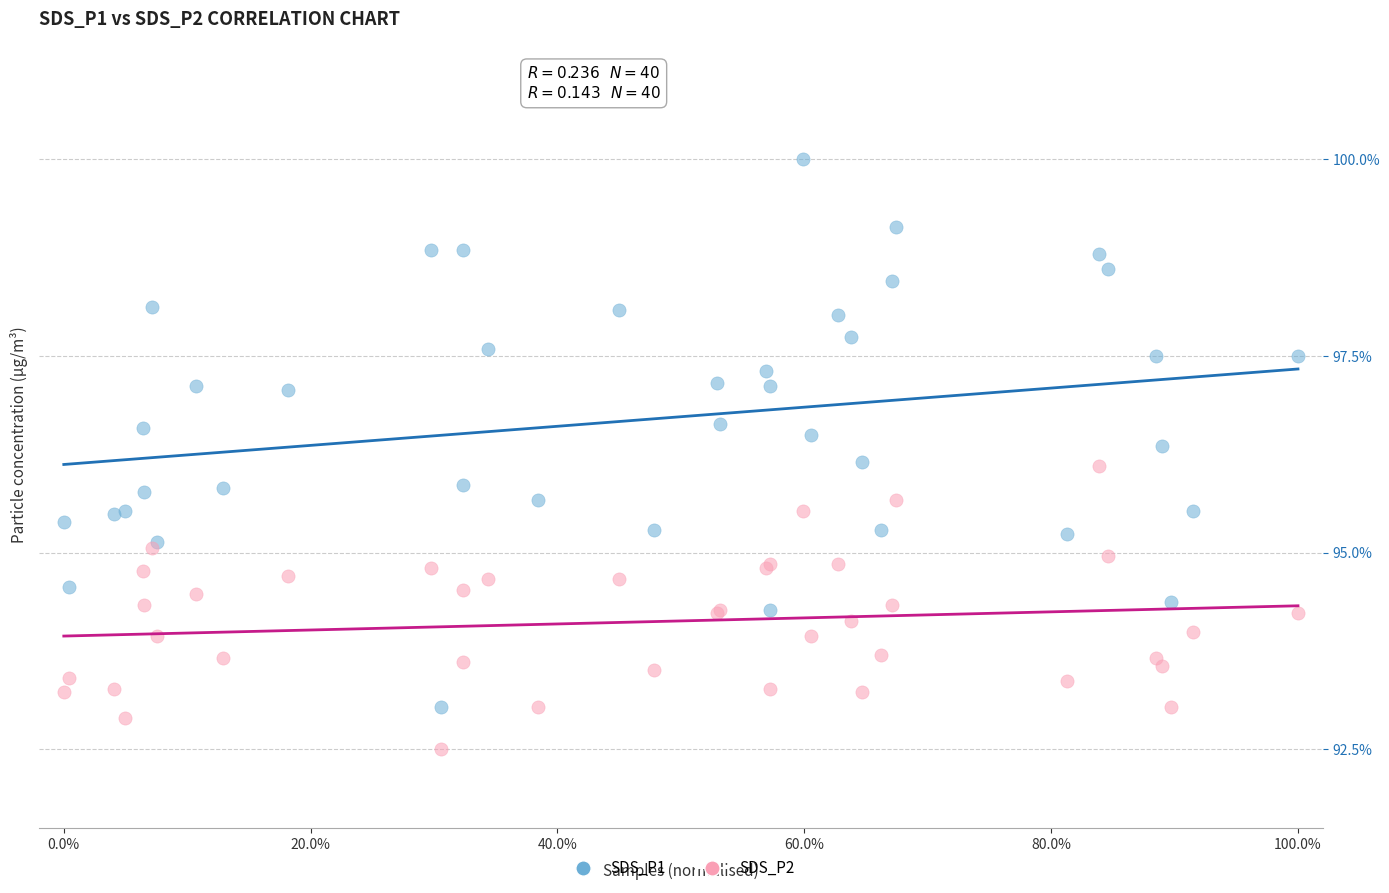

Which series reaches the maximum Y coordinate?

SDS_P1